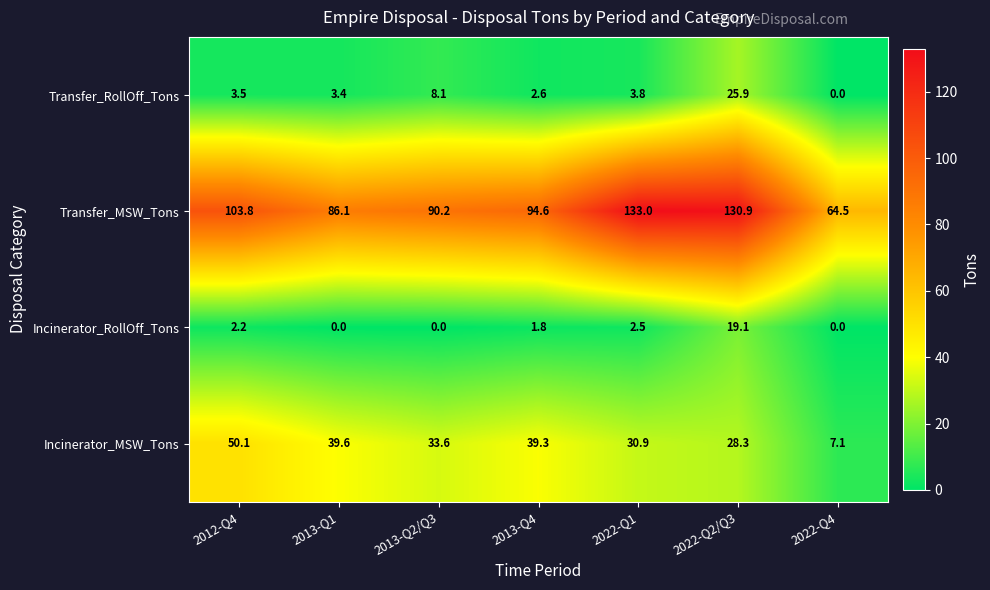

How many values in Incinerator_RollOff_Tons are above zero?

4